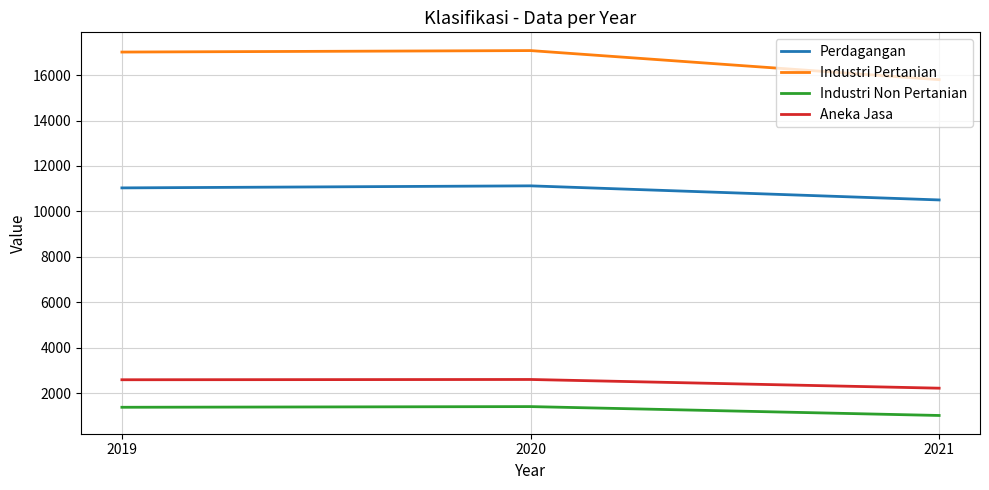

Which series has the largest range (max minus min)?

Industri Pertanian